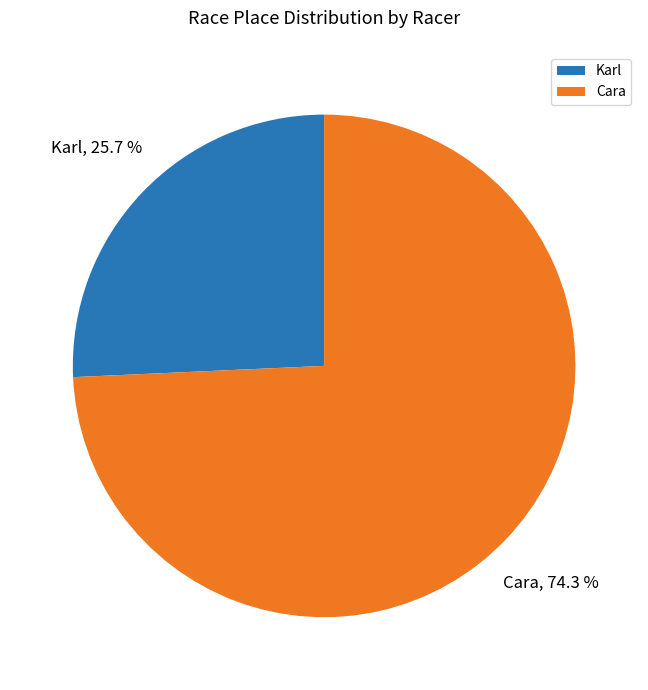

To the nearest percent, what percentage of the pie is Cara?

74%